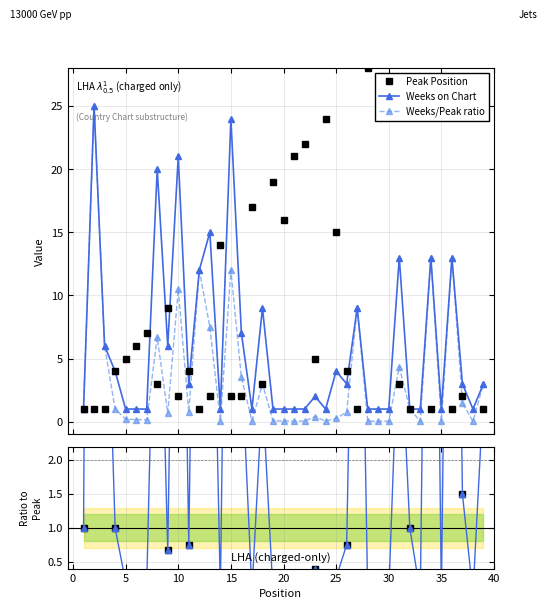

What is the value of the Peak Position point at the 38th from the left?

38.0